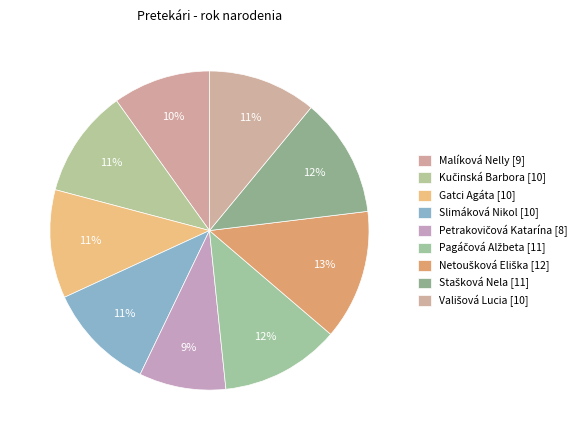

Is Gatci Agáta the majority of the pie?

No